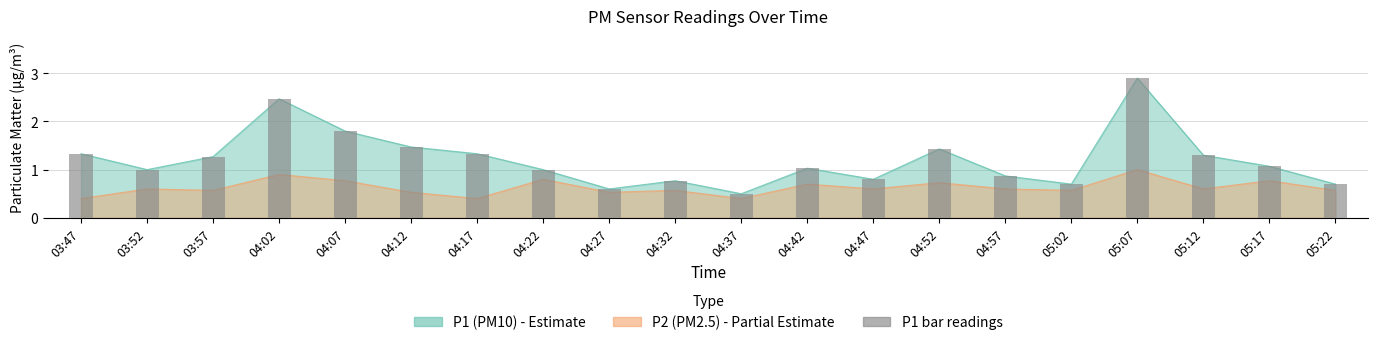

What is the approximate value at 04:22?

1.0